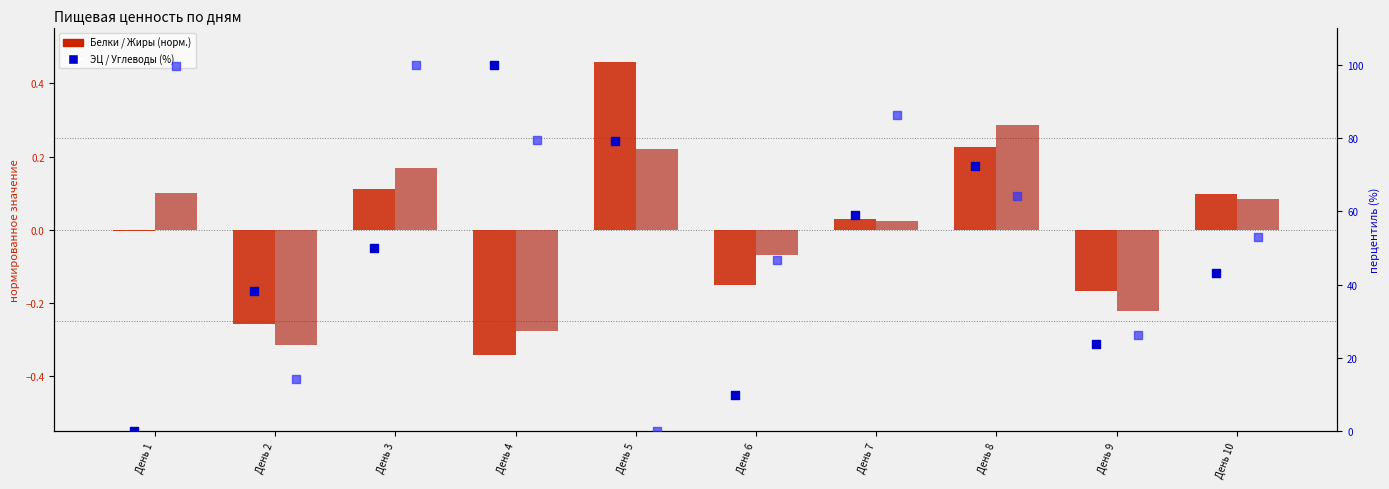

Which series reaches the maximum Y coordinate?

ЭЦ ккал (%)